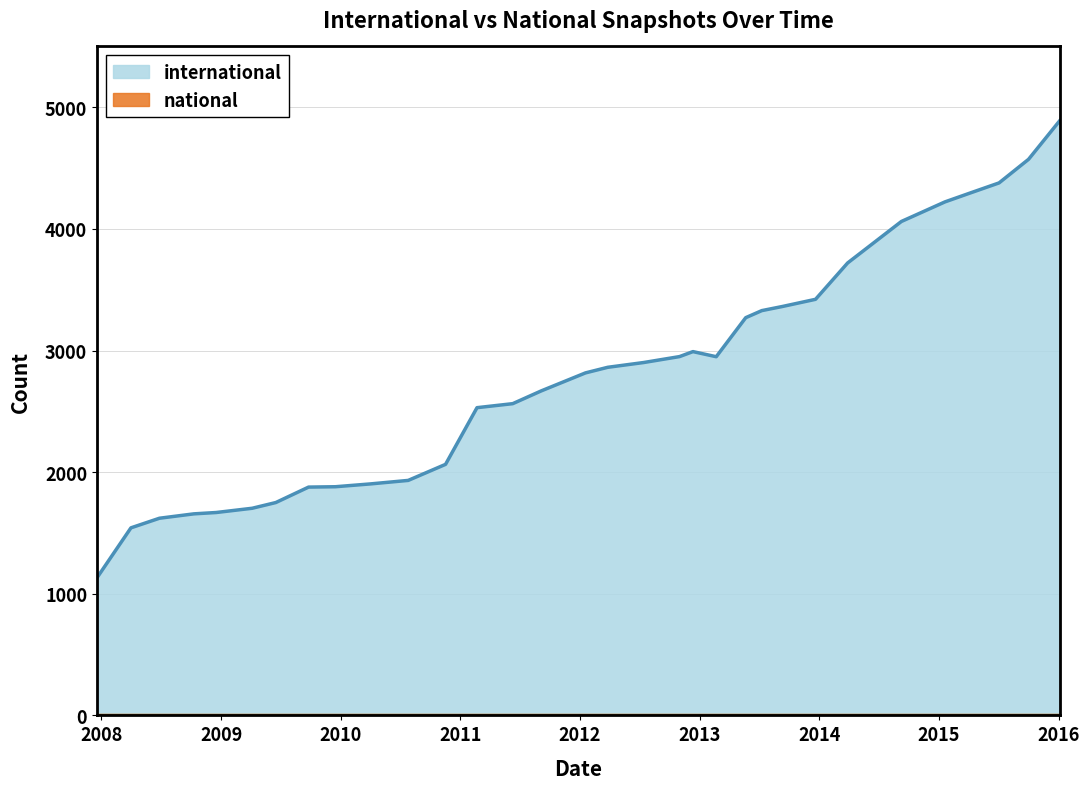

How many lines are shown in the chart?

2